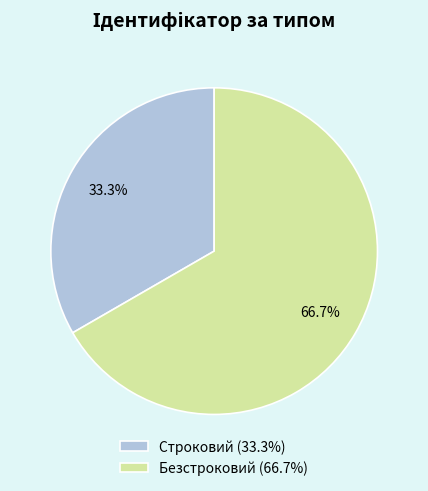

What is the total percentage of Безстроковий and Строковий?

100.0%